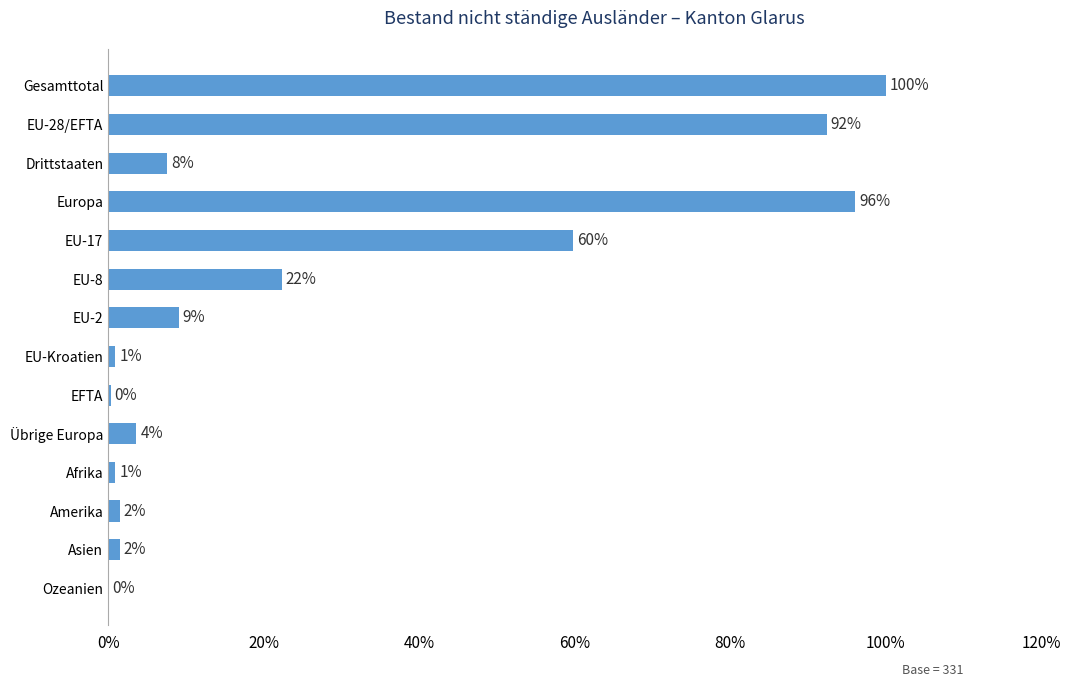

Are the bars horizontal?

Yes